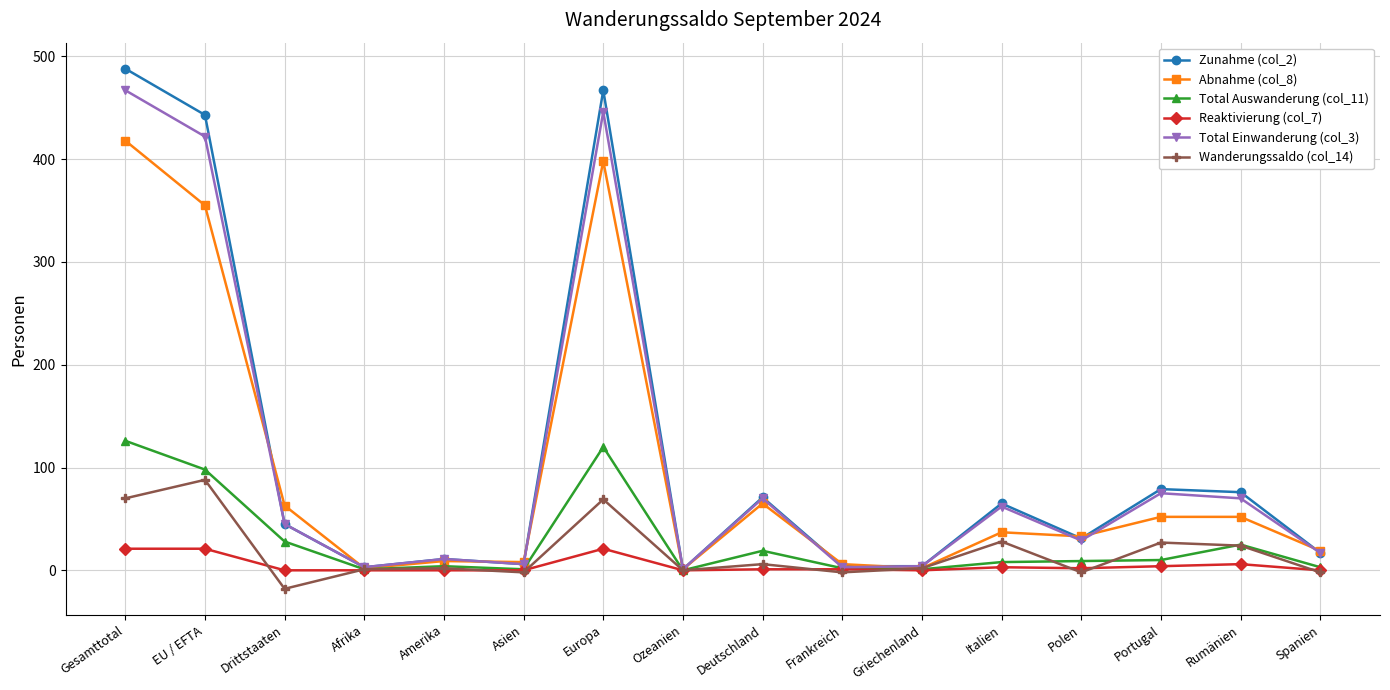

Is the value of Total Auswanderung (col_11) at Frankreich greater than the value of Zunahme (col_2) at EU / EFTA?

No